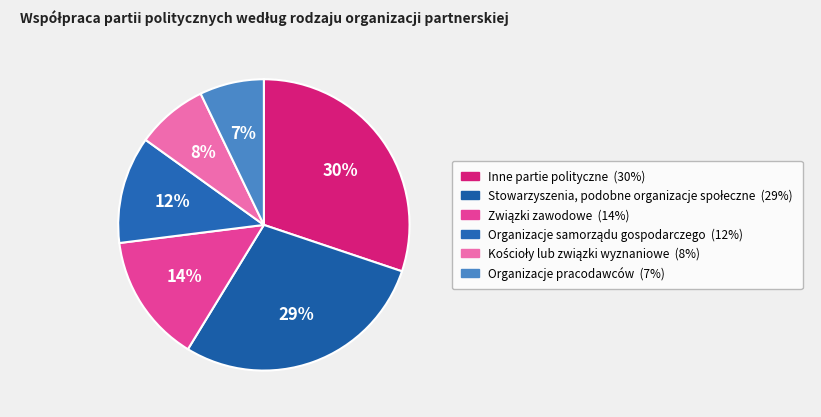

Does Organizacje pracodawców account for over 50% of the chart?

No